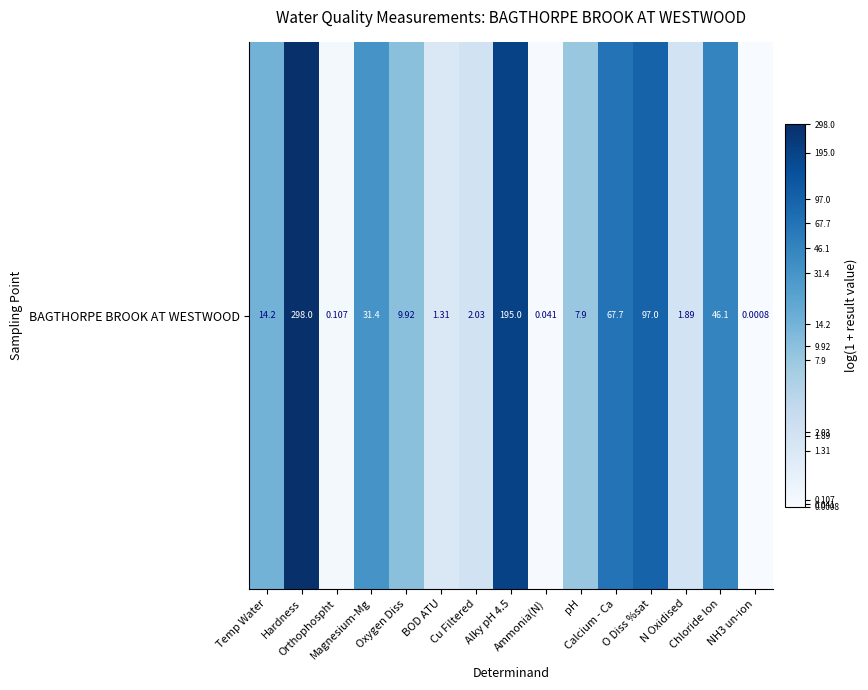

What value does the data have at Chloride Ion?

3.9